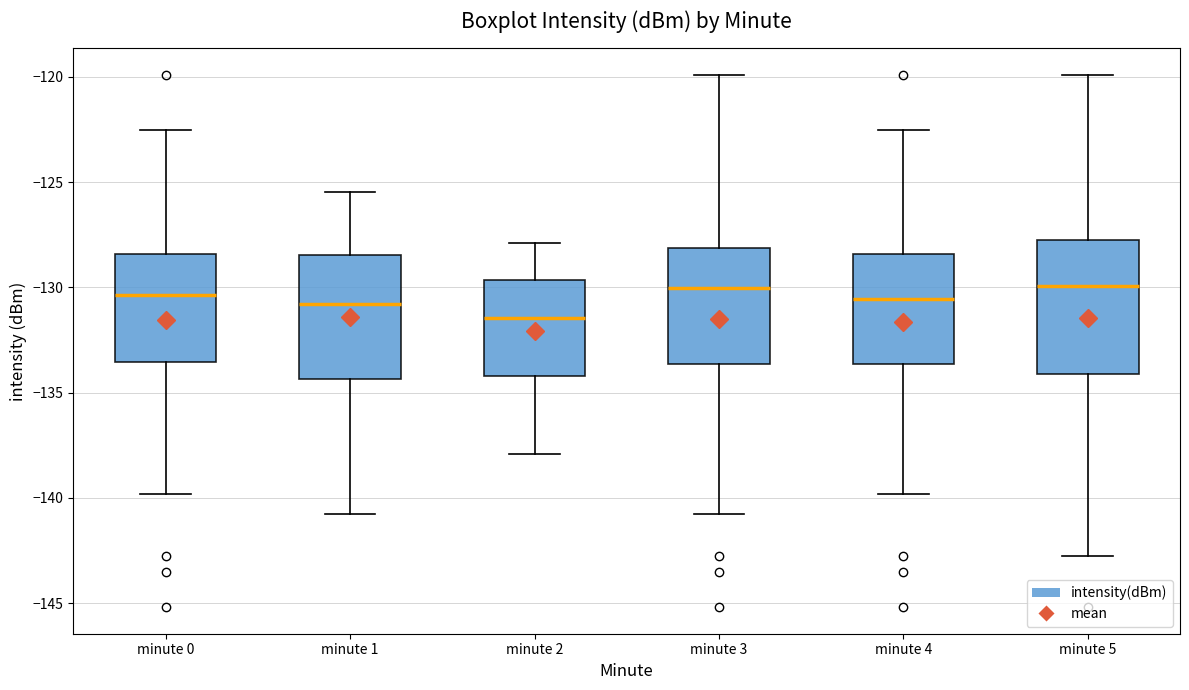

Which box is the tallest, from its lower edge to its upper edge?

minute 5